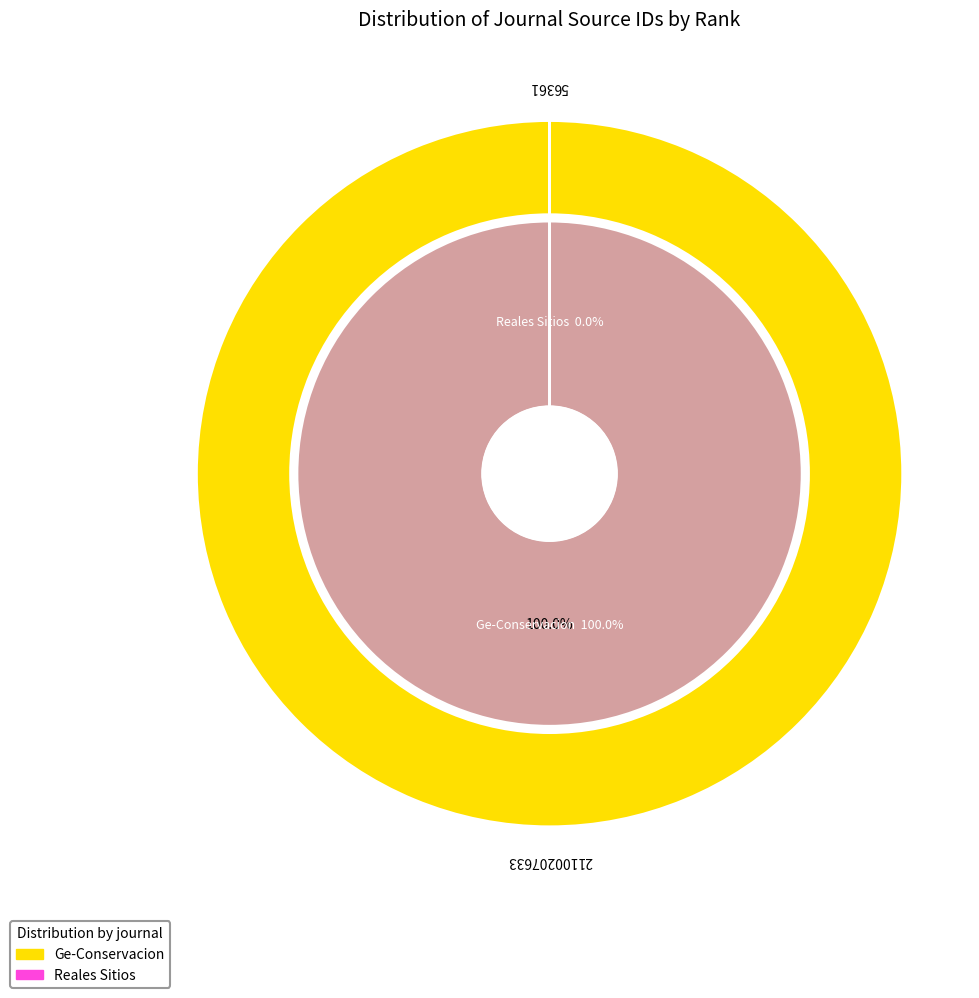

To the nearest percent, what is the average slice percentage?

50%